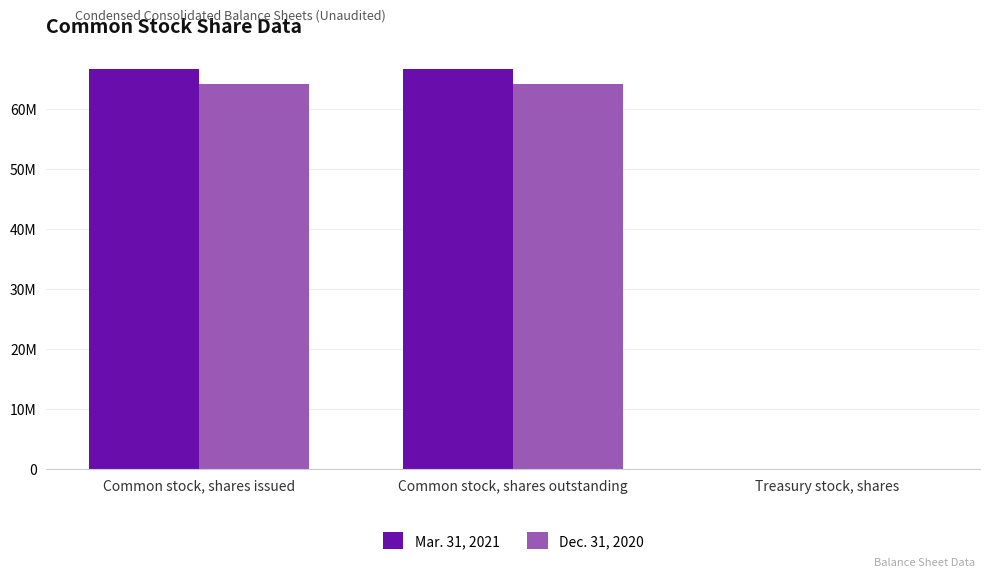

At which label does Mar. 31, 2021 first exceed 66558550?

Common stock, shares issued